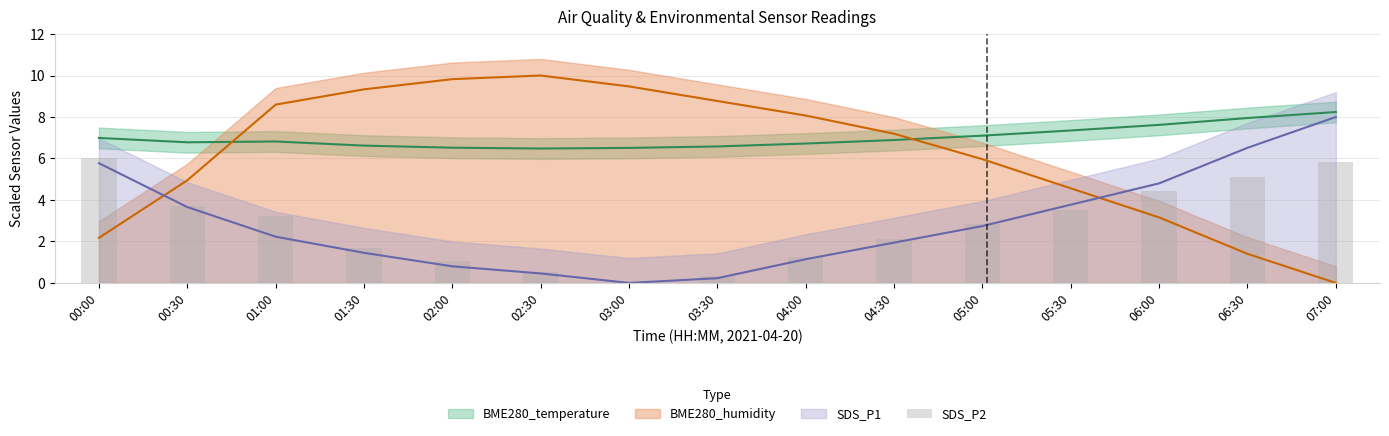

What is the value of the 10th bar from the left?

2.1